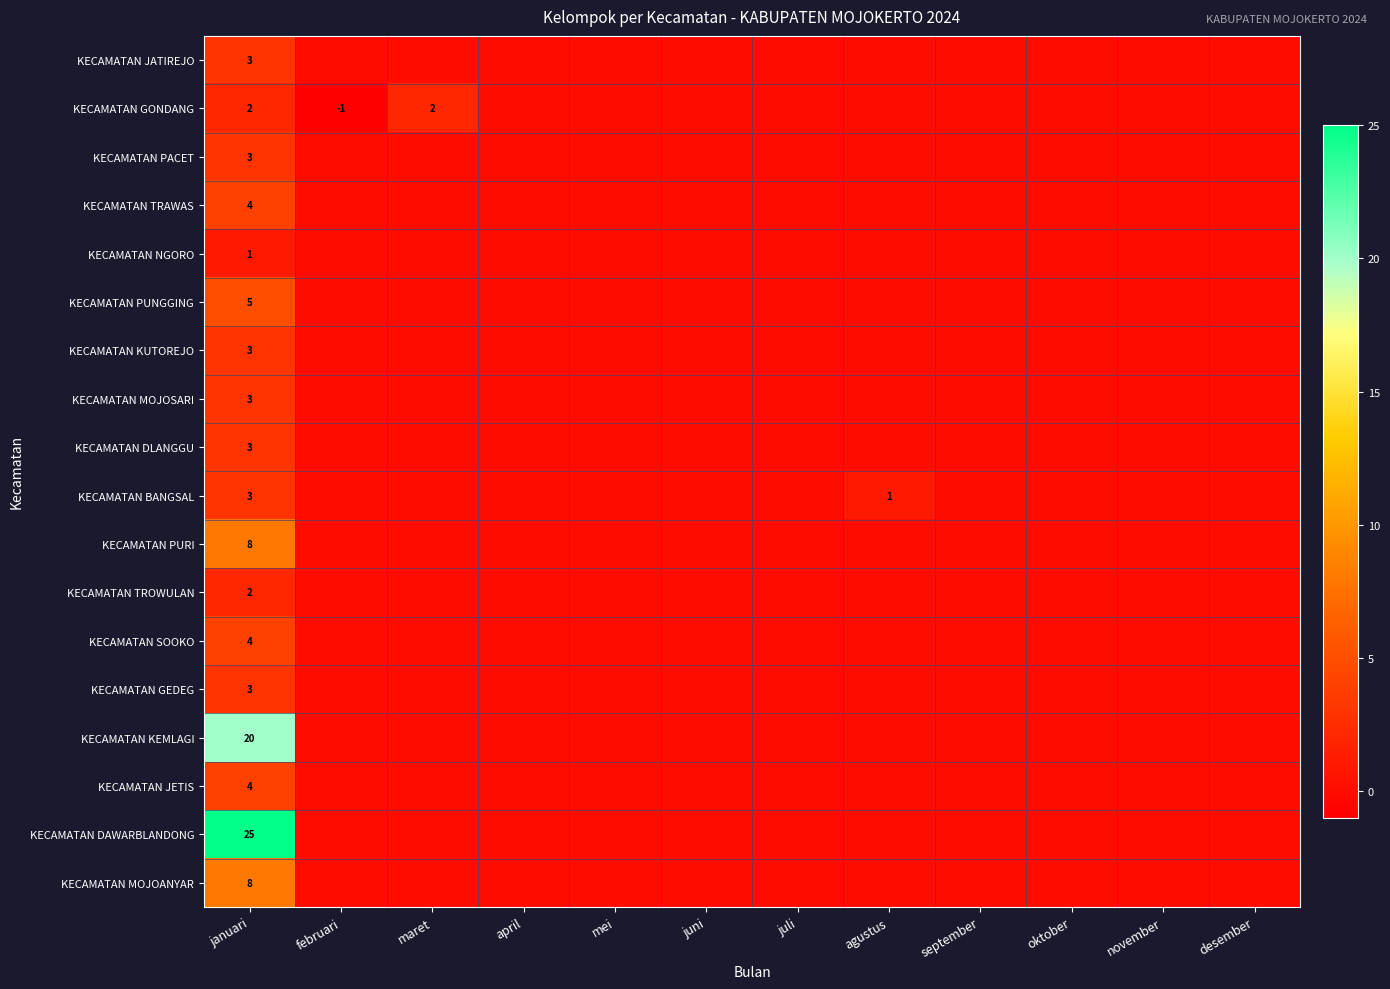

How many values in KECAMATAN PACET are above zero?

1